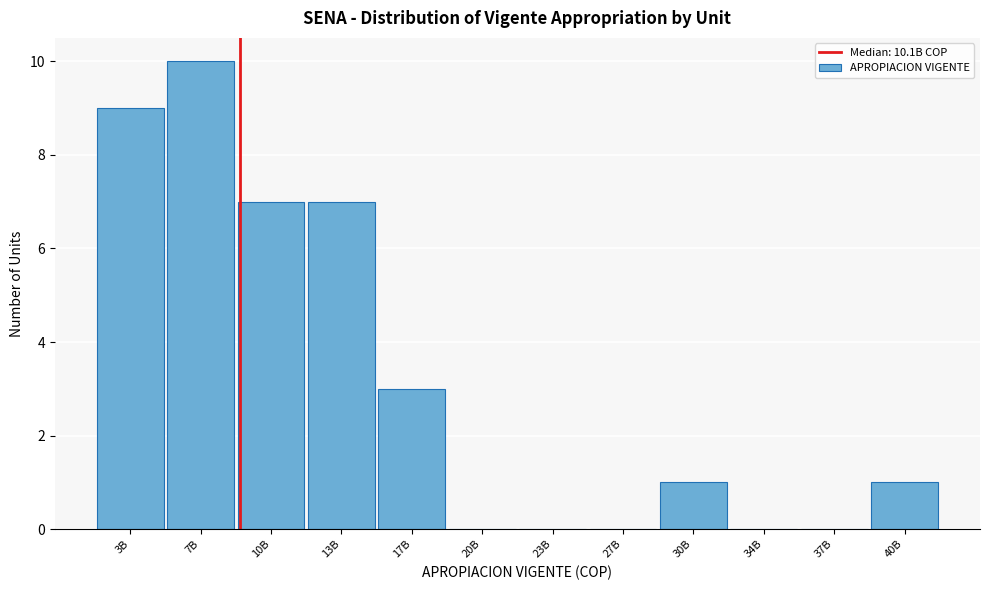

Reading left to right, list all the values displayed in this chart.

3B=9	7B=10	10B=7	13B=7	17B=3	20B=0	23B=0	27B=0	30B=1	34B=0	37B=0	40B=1